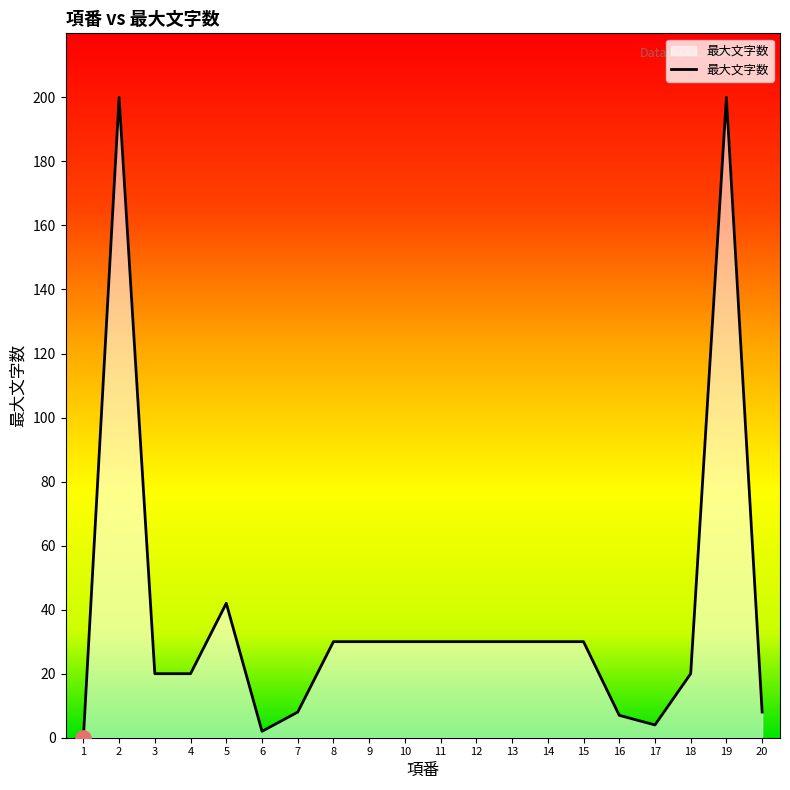

Which has a higher value, 10 or 4?

10